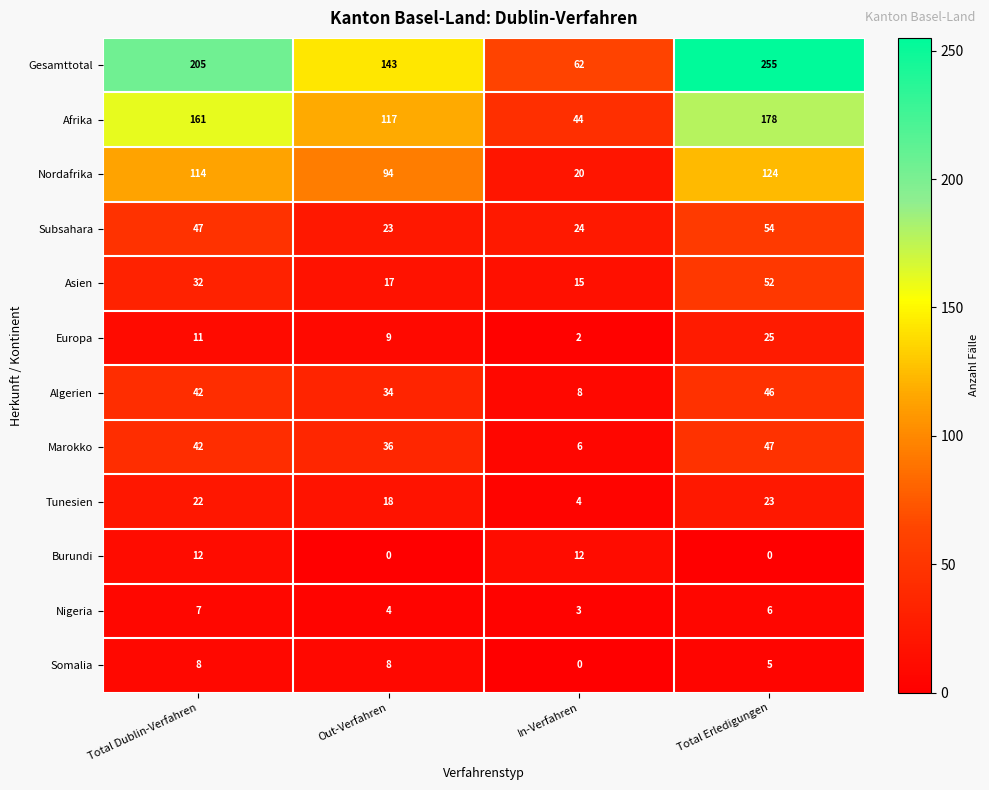

At how many categories does at least one series exceed 226?

1